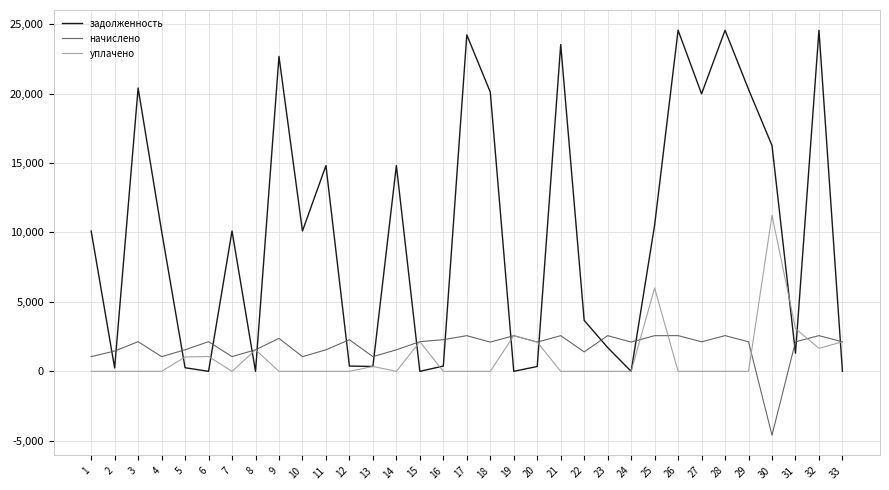

What is the smallest value displayed?

-4596.0